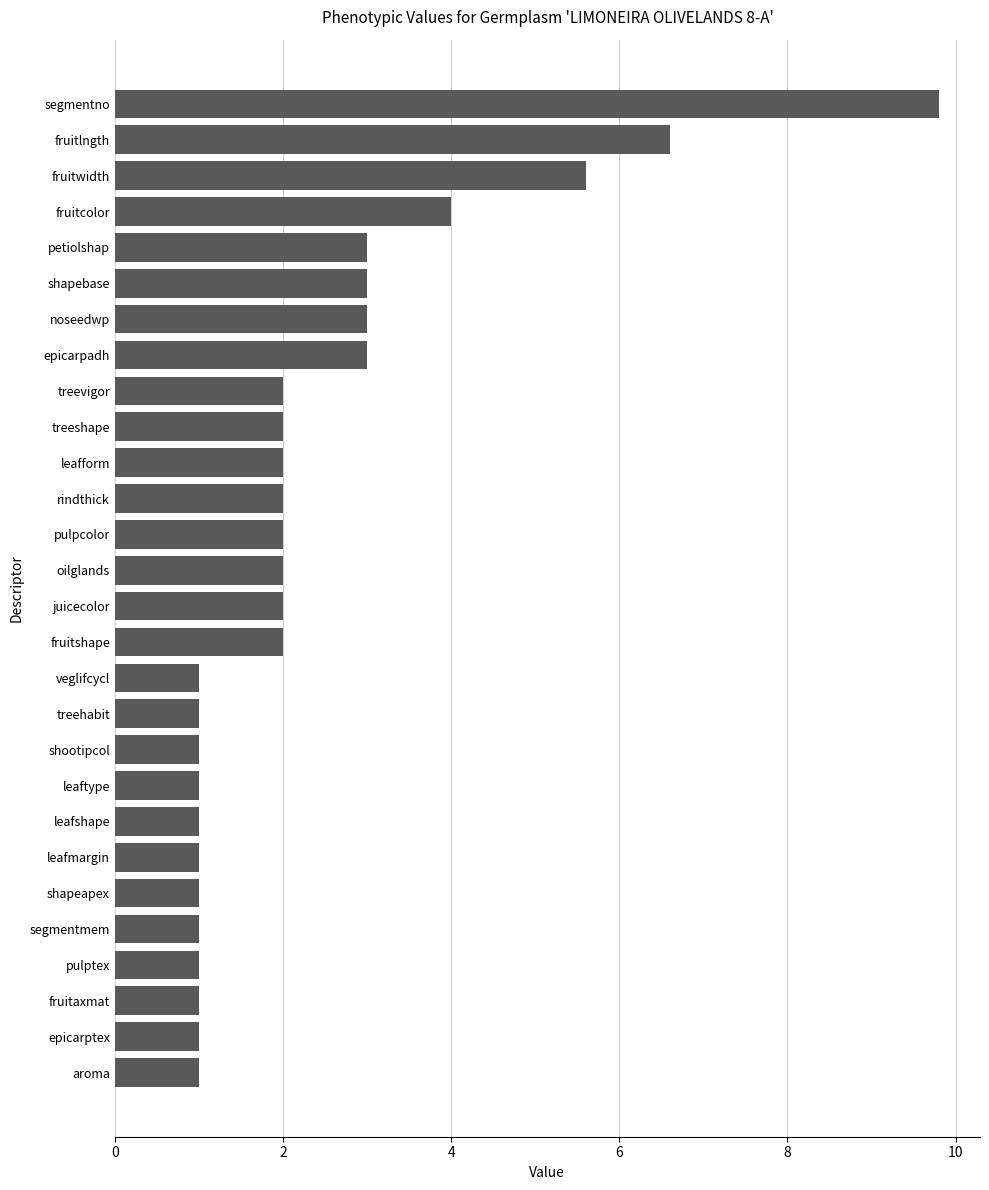

Which label corresponds to the largest value in the chart?

segmentno